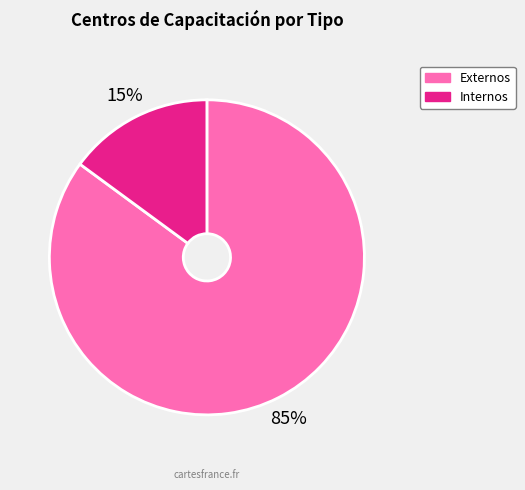

Which has a higher value, Internos or Externos?

Externos